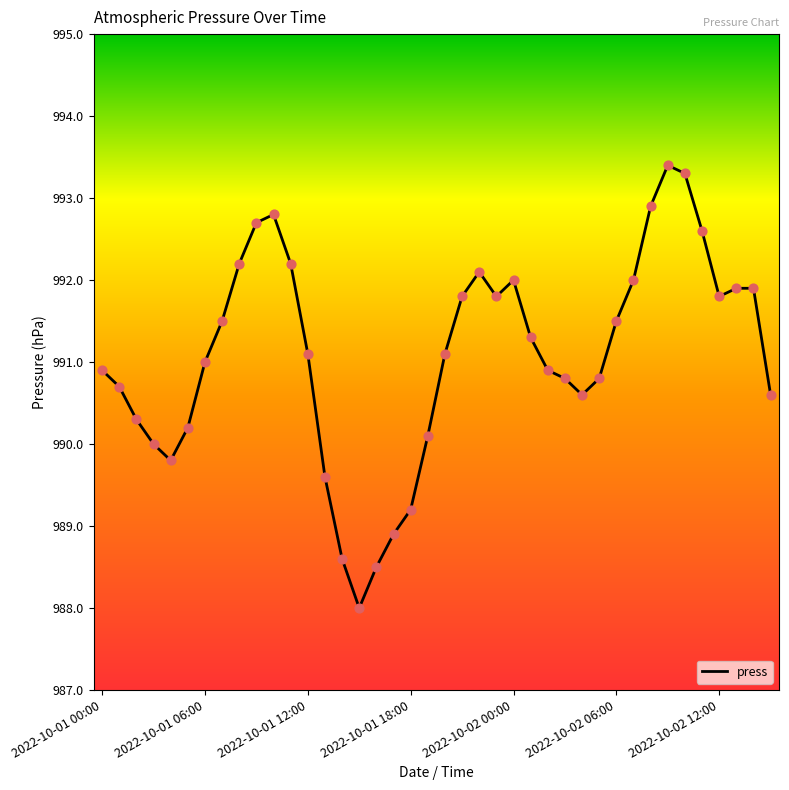

What is the difference between the maximum and minimum values?

5.4